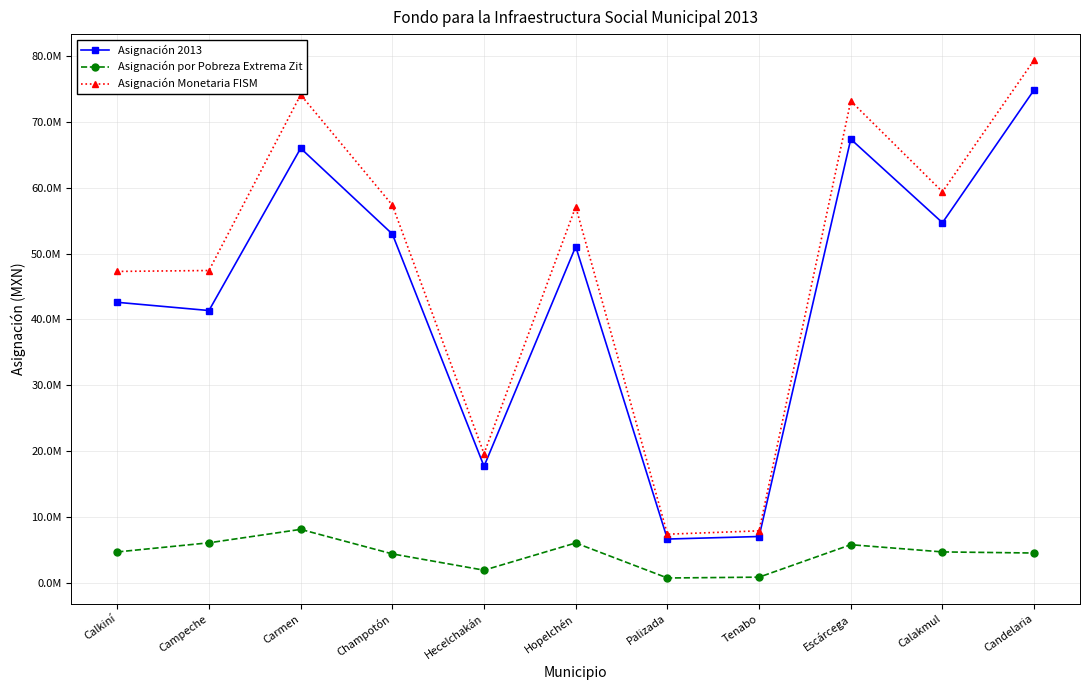

Is this an area chart (filled region under the line)?

No